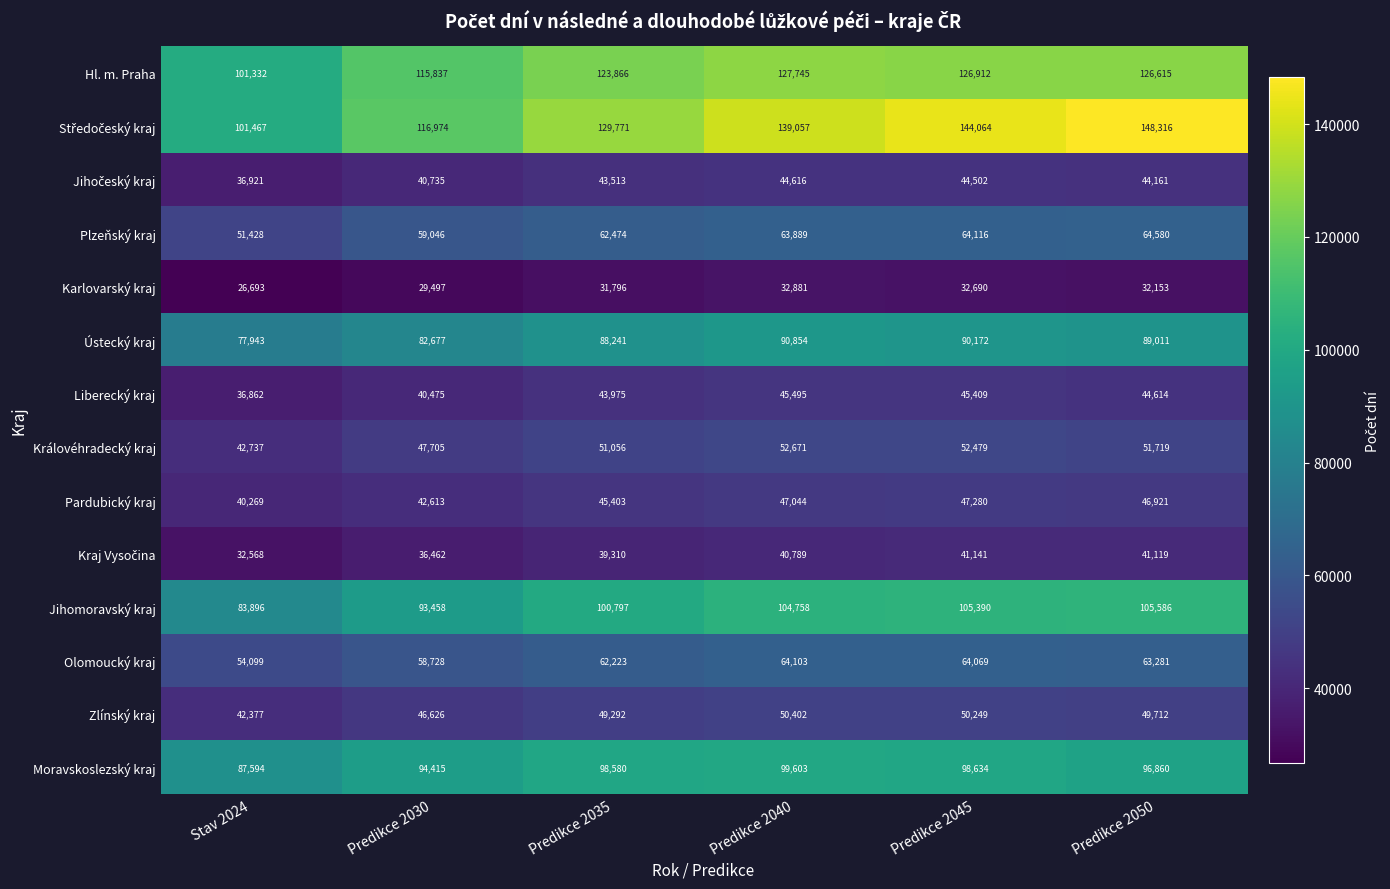

At which label is Ústecký kraj closest to 84398?

Predikce 2030